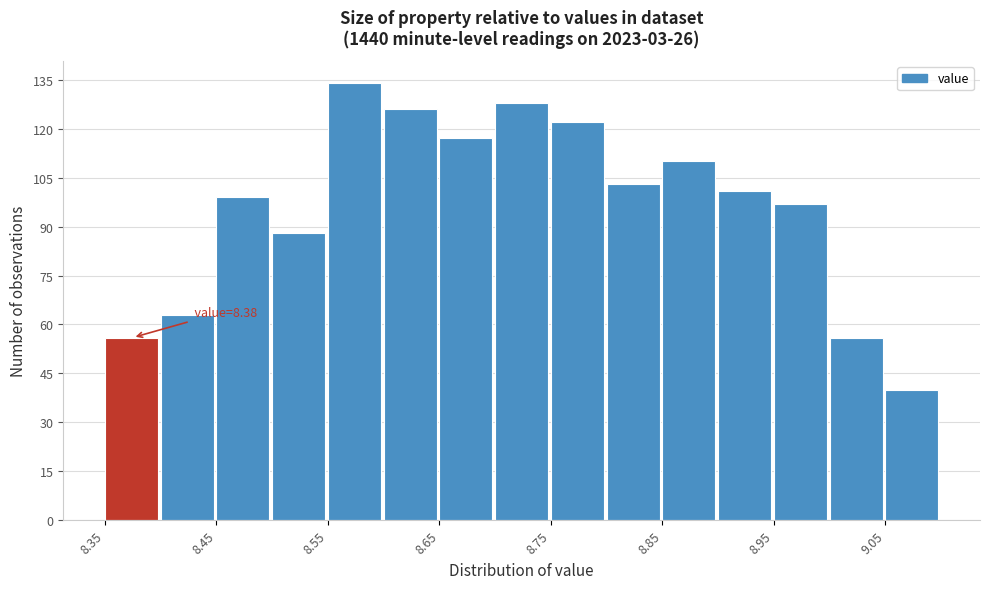

Over which range of the x-axis is the bar tallest?

8.55 to 8.60